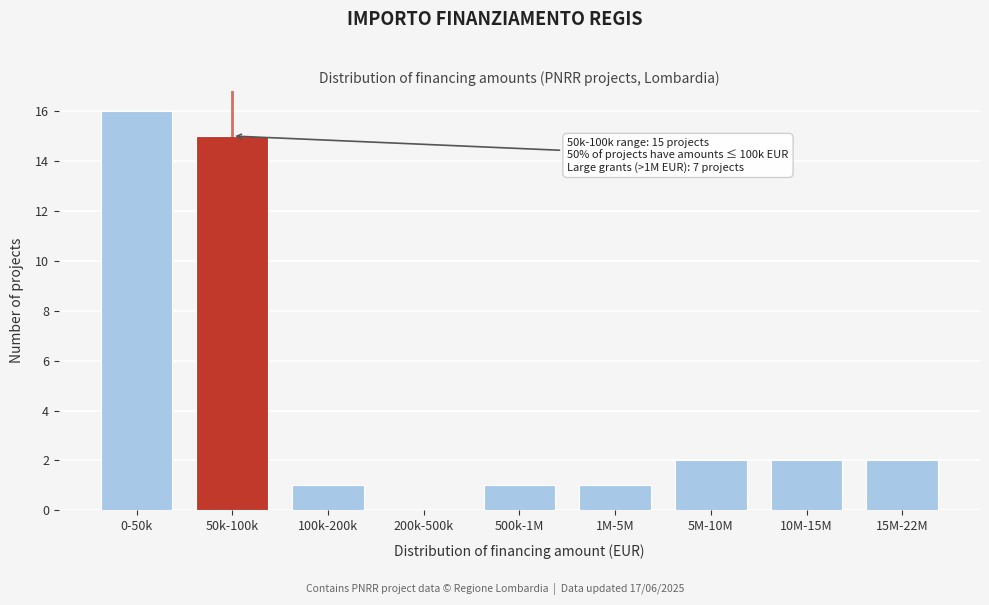

Reading left to right, what are all the values shown in this chart?

0-50k=16	50k-100k=15	100k-200k=1	200k-500k=0	500k-1M=1	1M-5M=1	5M-10M=2	10M-15M=2	15M-22M=2